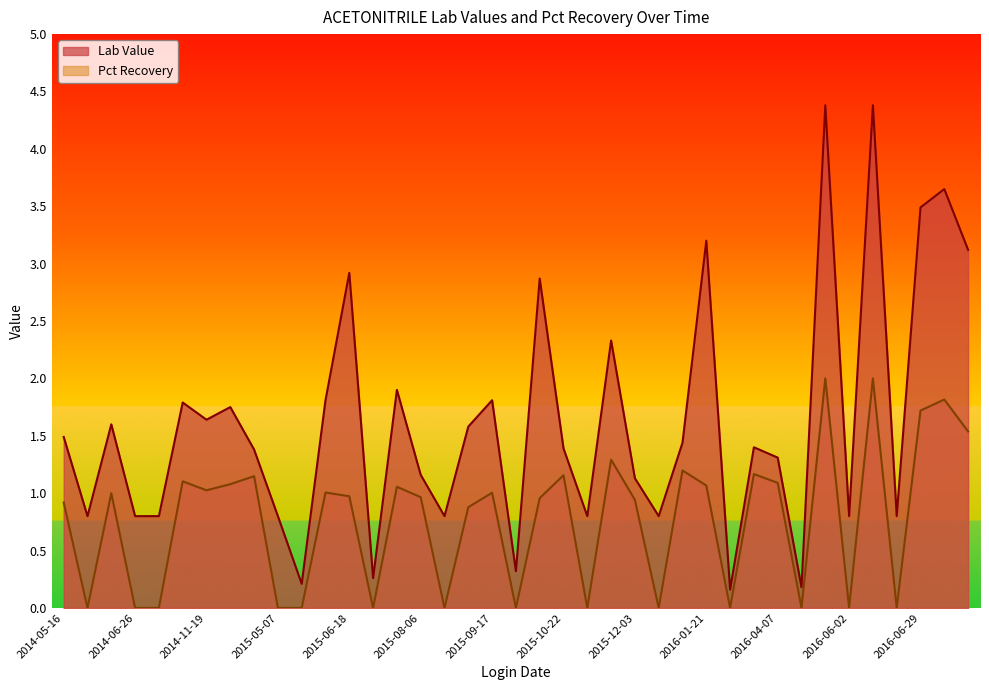

At 2015-07-23, list the series in order from largest to smallest.

Lab Value, Pct Recovery